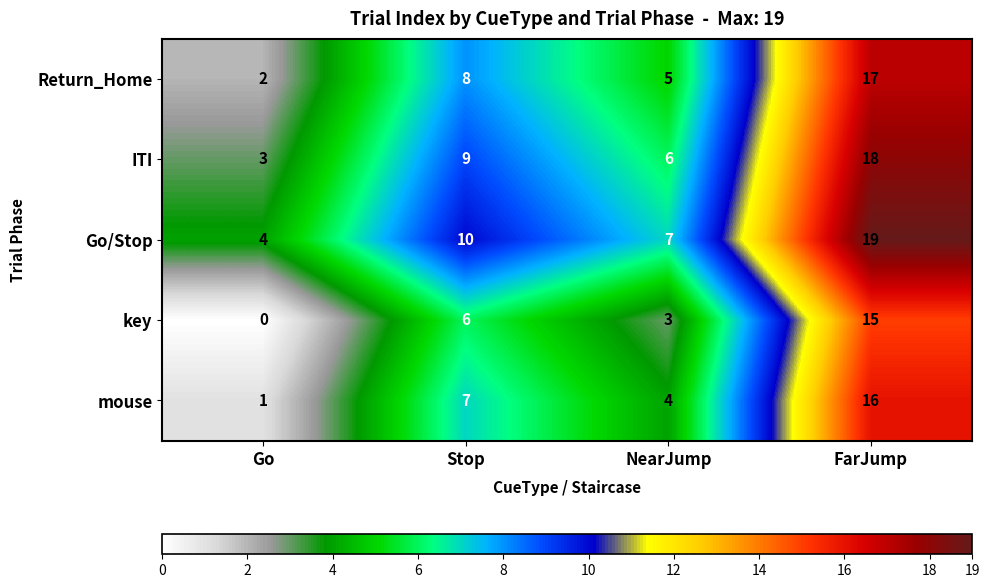

What value does the ITI series have at NearJump, to the nearest 5?

5